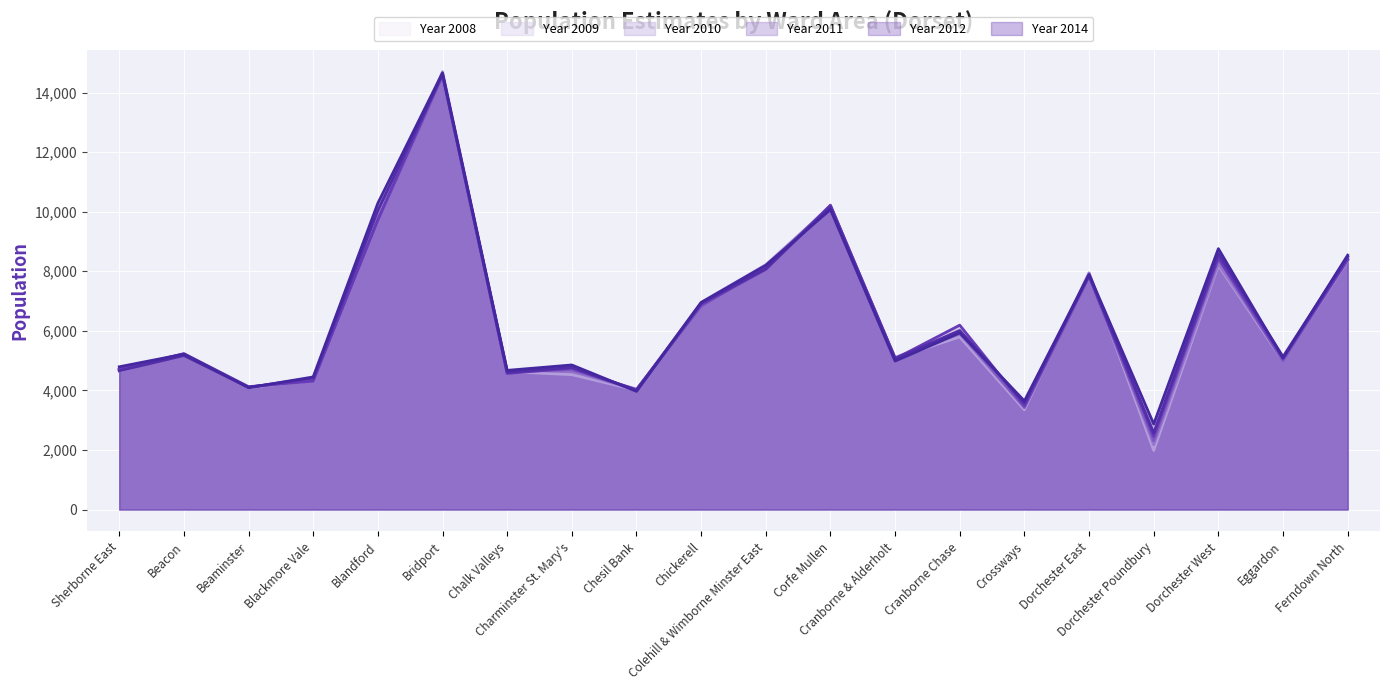

Count the number of data series in this chart.

6